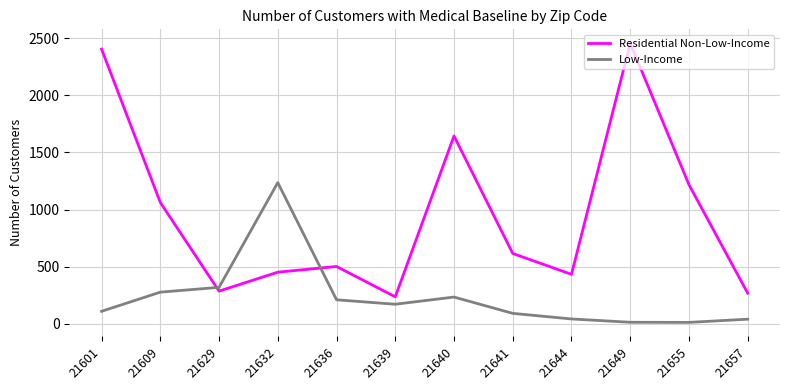

How many intersections are there between Residential Non-Low-Income and Low-Income?

2